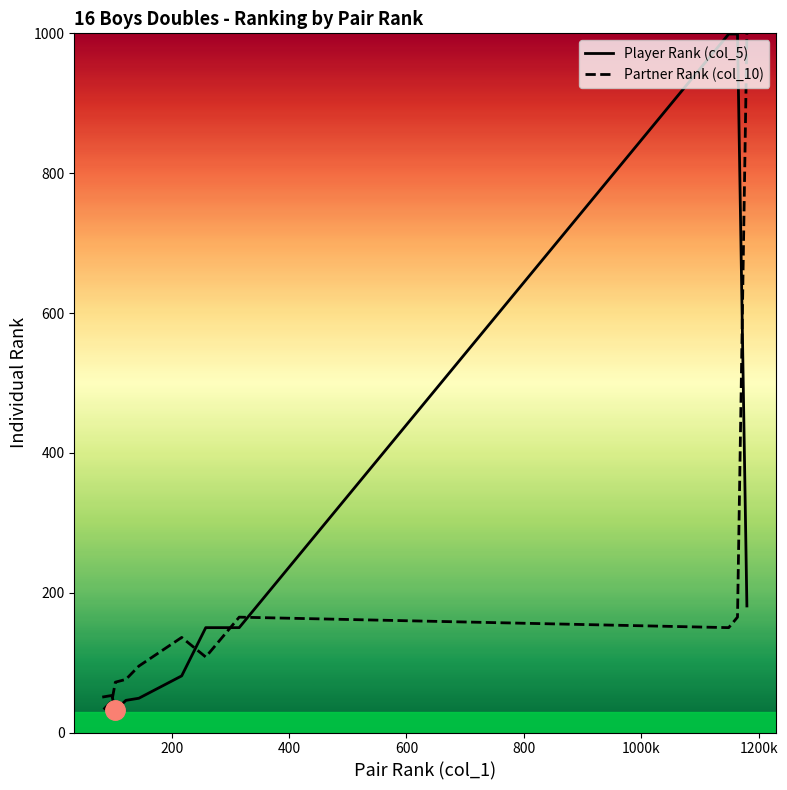

What is the value of the Partner Rank (col_10) point at the 6th from the left?

136